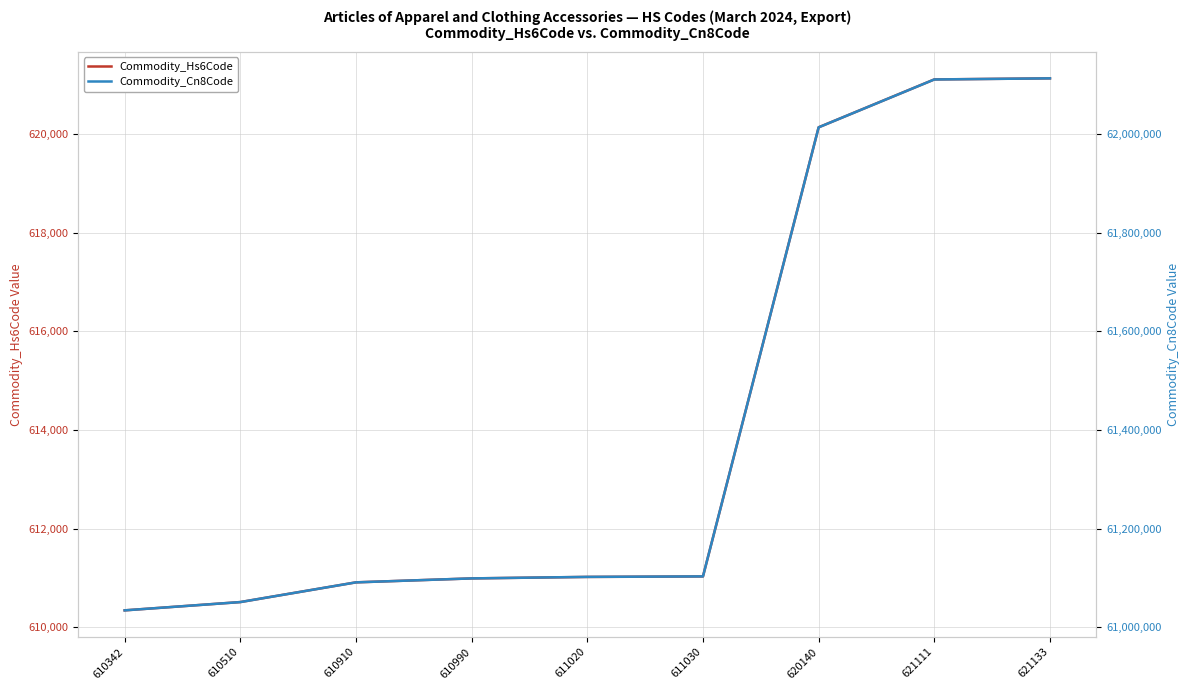

What is the smallest value displayed?

610342